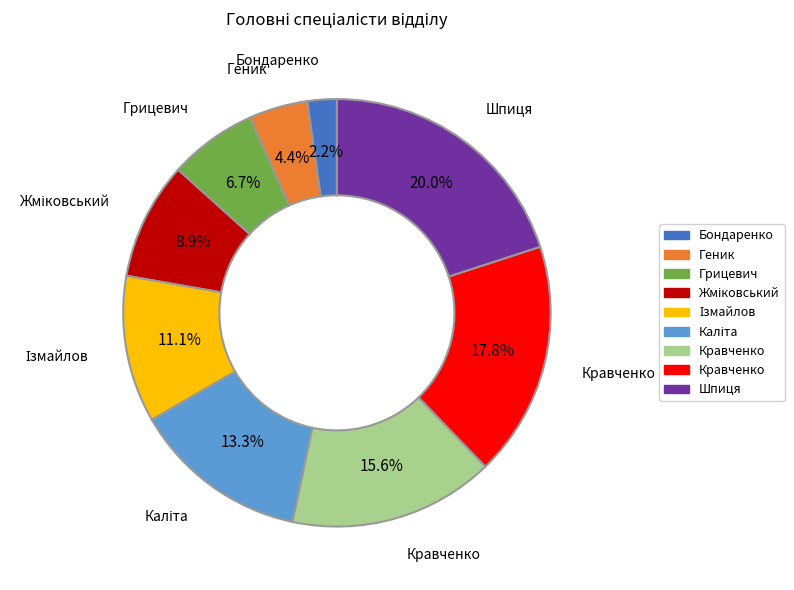

How many slices are in this pie chart?

9